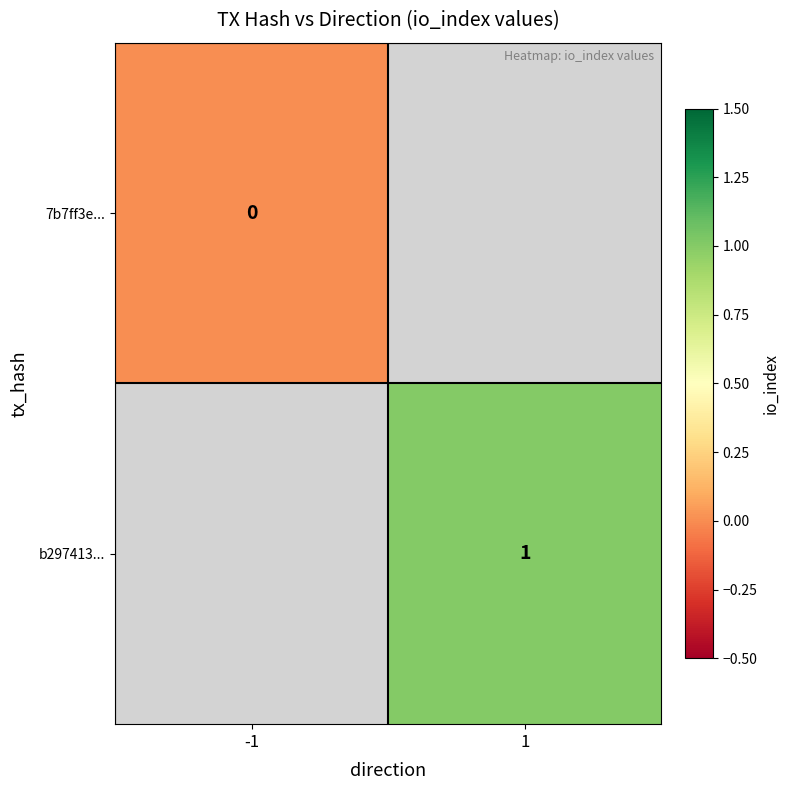

Is it true that b297413... equals 1 at 1?

True